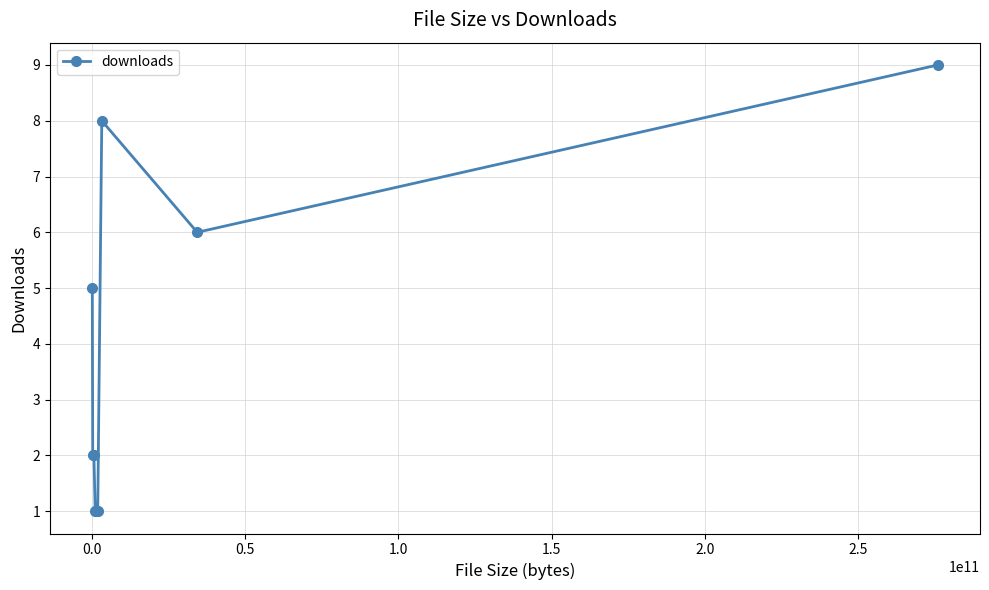

What is the maximum value shown in the chart?

9